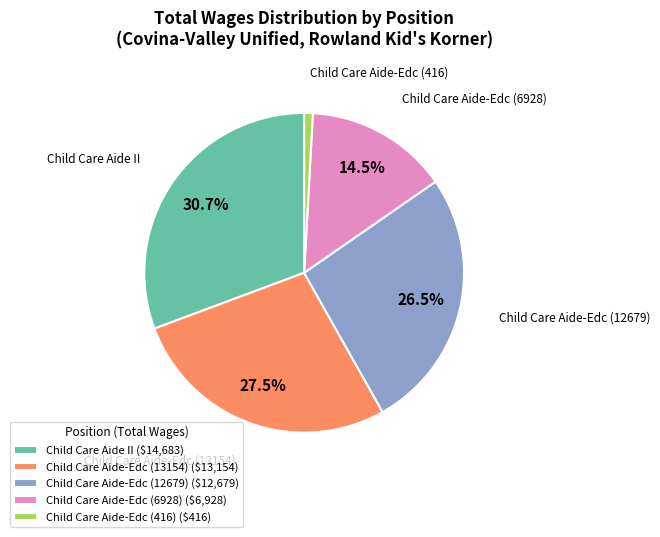

The Child Care Aide-Edc (416) slice represents 11% of the pie. True or false?

False